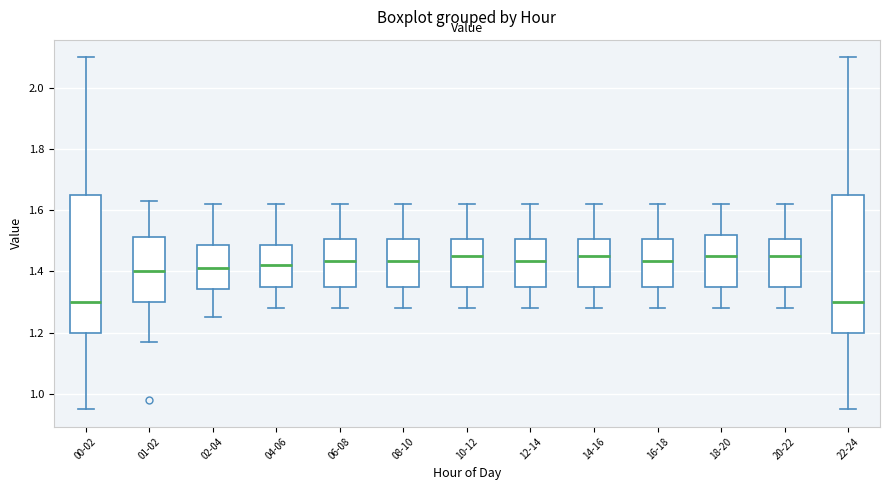

Where does the median line of the box for 14-16 sit on the y-axis? The values are not printed on the chart, so give them approximately, as read against the axis.

1.46